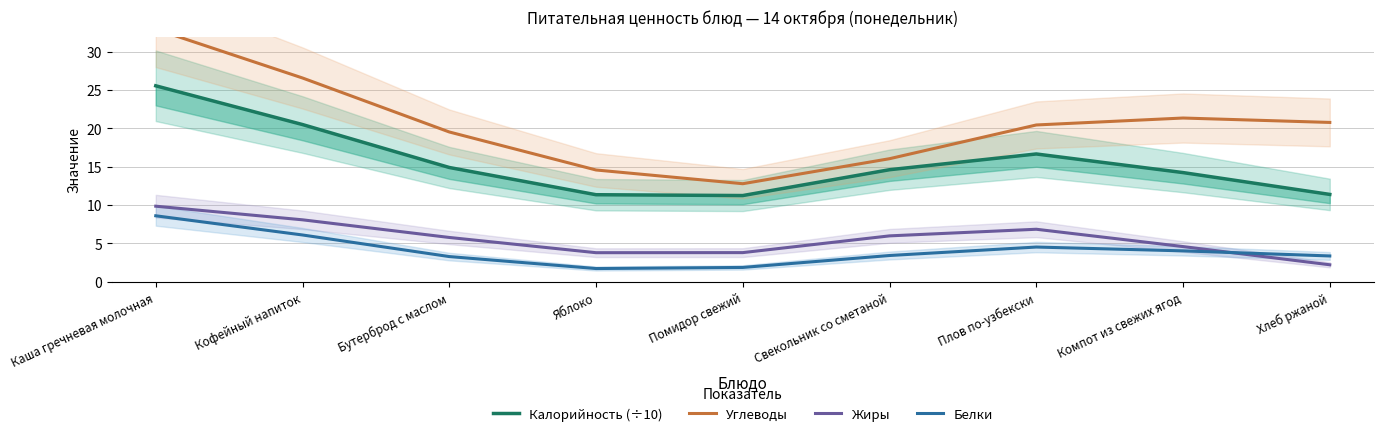

Reading right to left, what are all the values shown in this chart?

Калорийность (÷10): 11.4	14.2	16.7	14.6	11.2	11.4	14.9	20.5	25.5
Углеводы: 20.8	21.3	20.4	16.0	12.8	14.6	19.5	26.6	32.9
Жиры: 2.2	4.6	6.9	6.0	3.8	3.8	5.8	8.1	9.9
Белки: 3.4	4.0	4.5	3.4	1.9	1.7	3.3	6.1	8.6